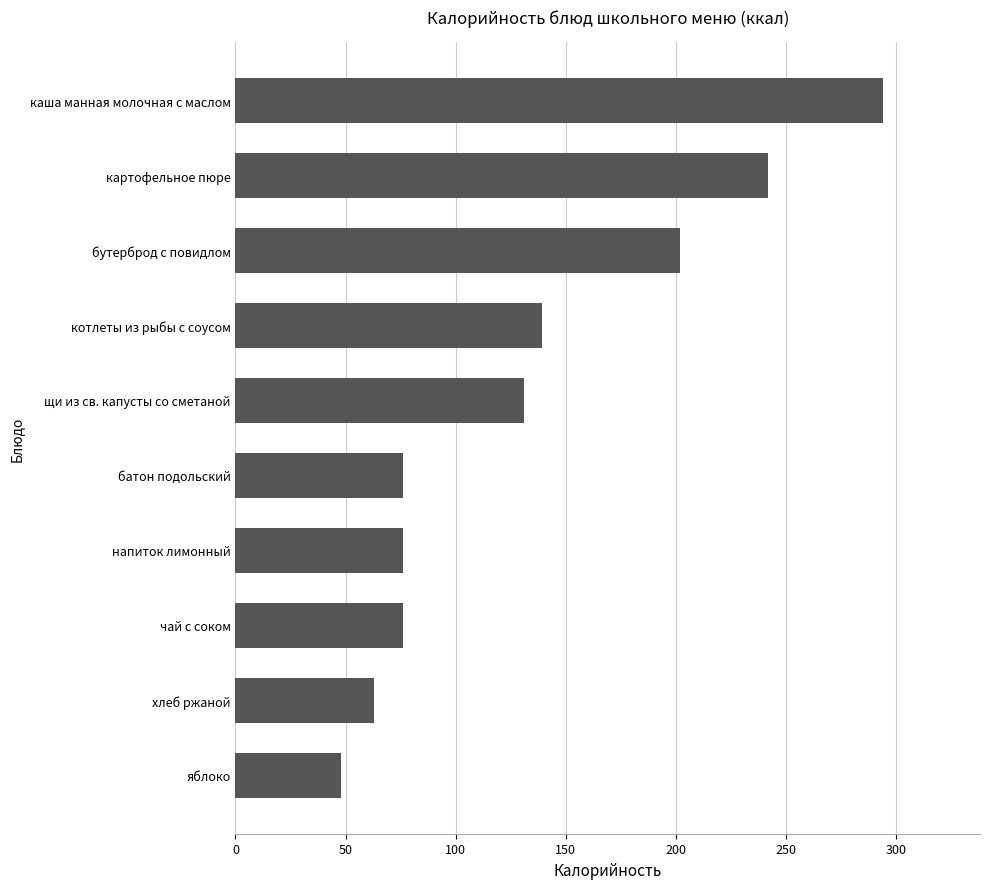

Read the value at котлеты из рыбы с соусом, to the nearest 5.

140